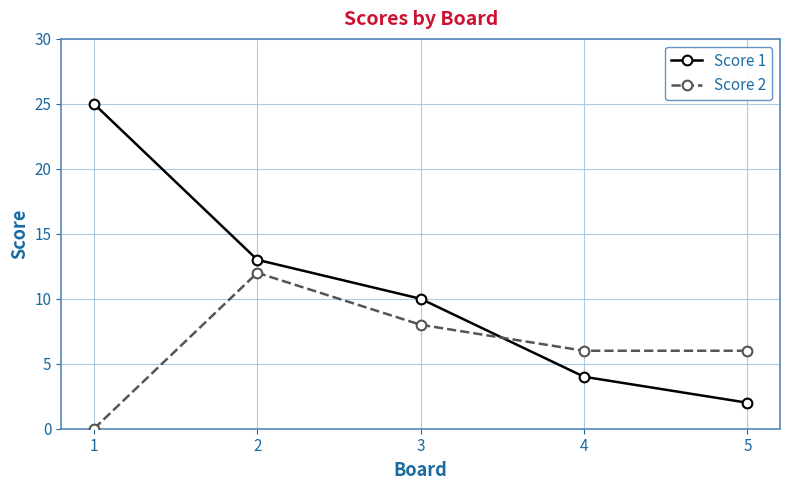

What is the sum of all Score 2 values?

32